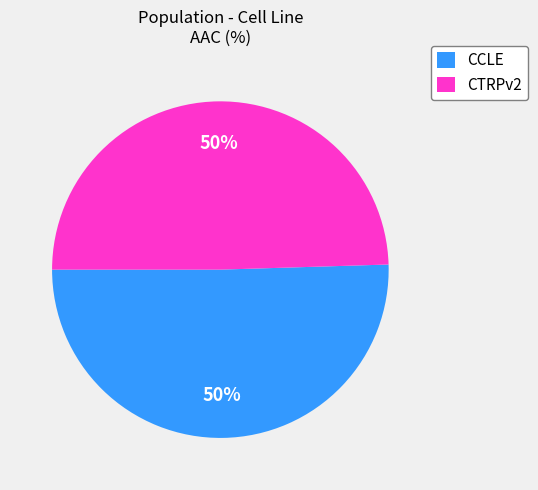

Is the sum of CTRPv2 and CCLE greater than half?

Yes